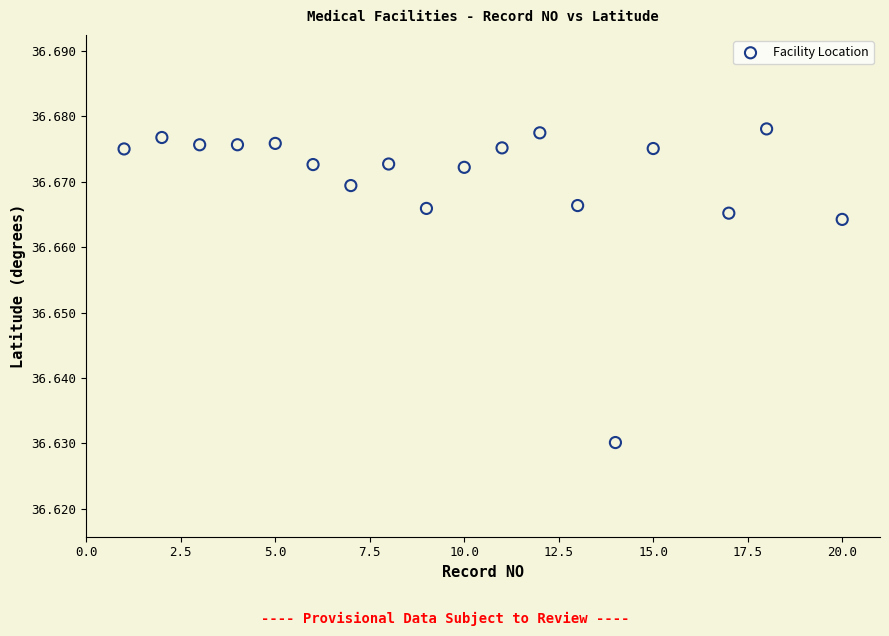

What is the range of X values (max minus min)?

19.0